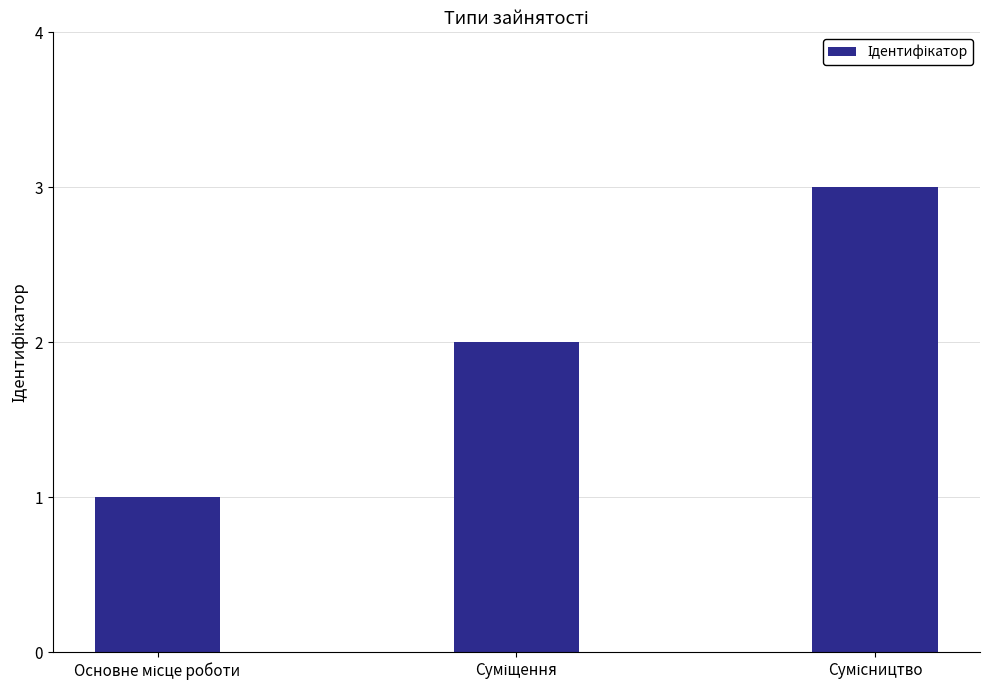

What is the sum of all values?

6